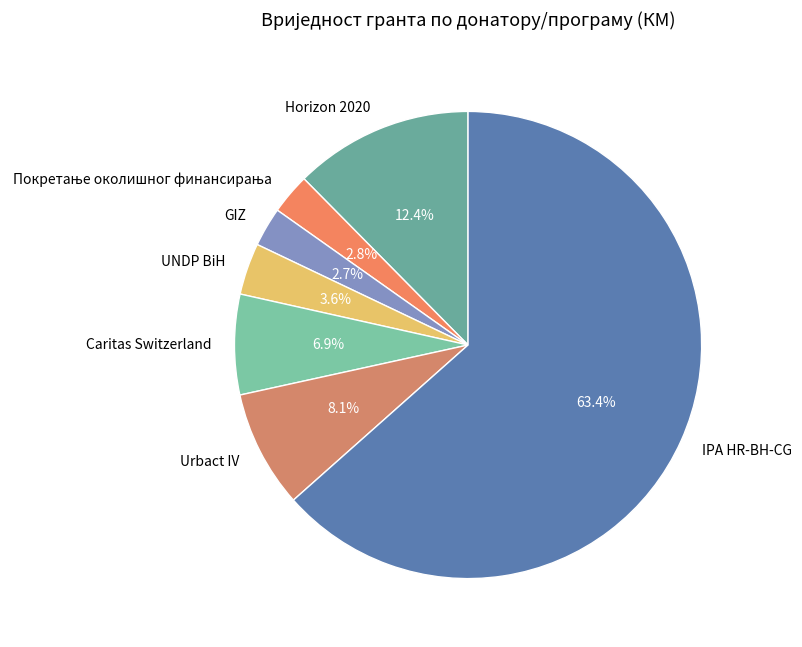

Which slice is the largest?

IPA HR-BH-CG